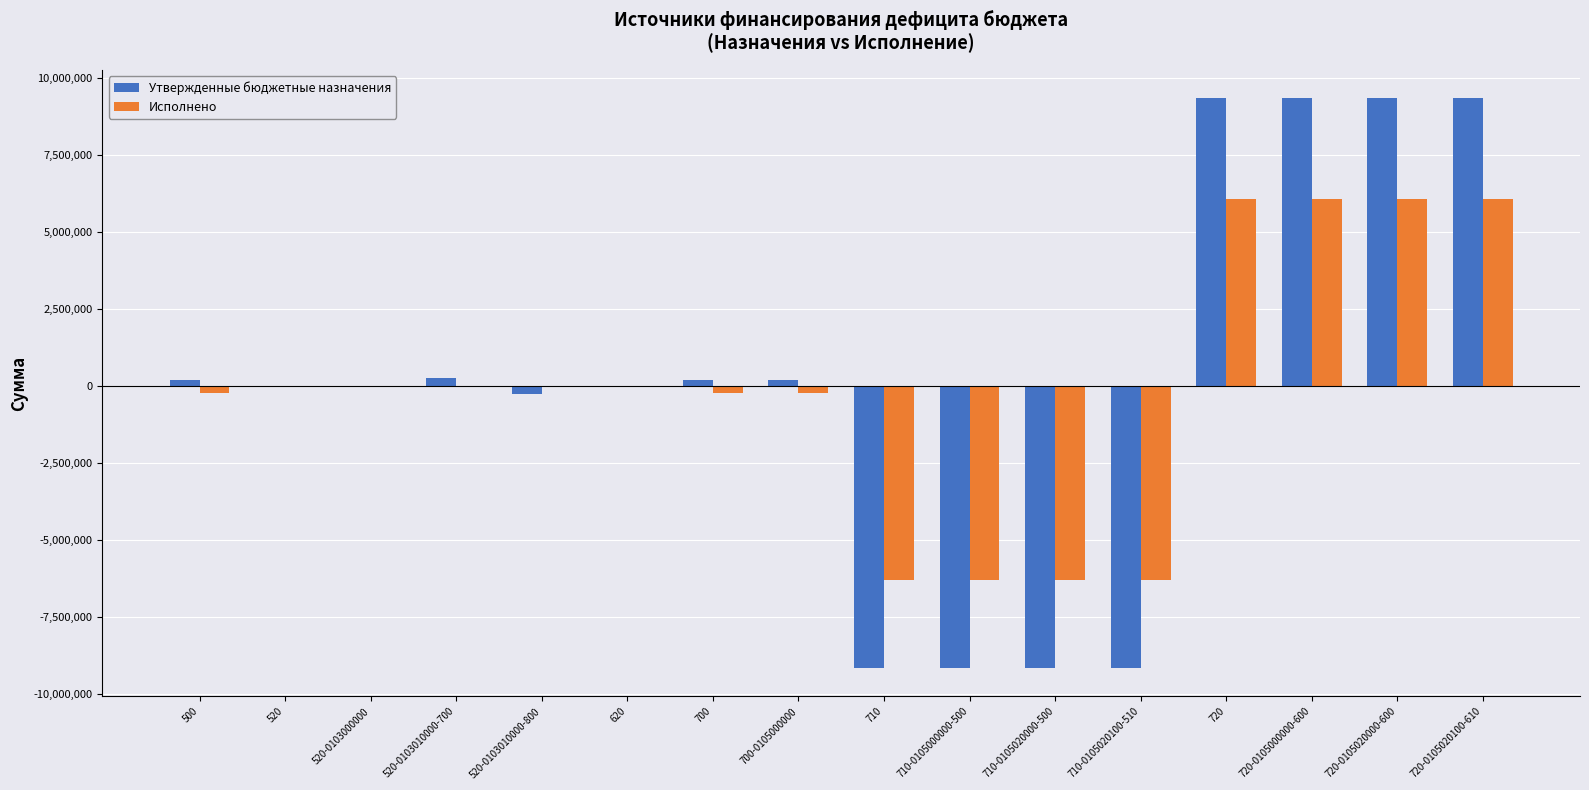

Where does the Утвержденные бюджетные назначения series first go above 188408?

500